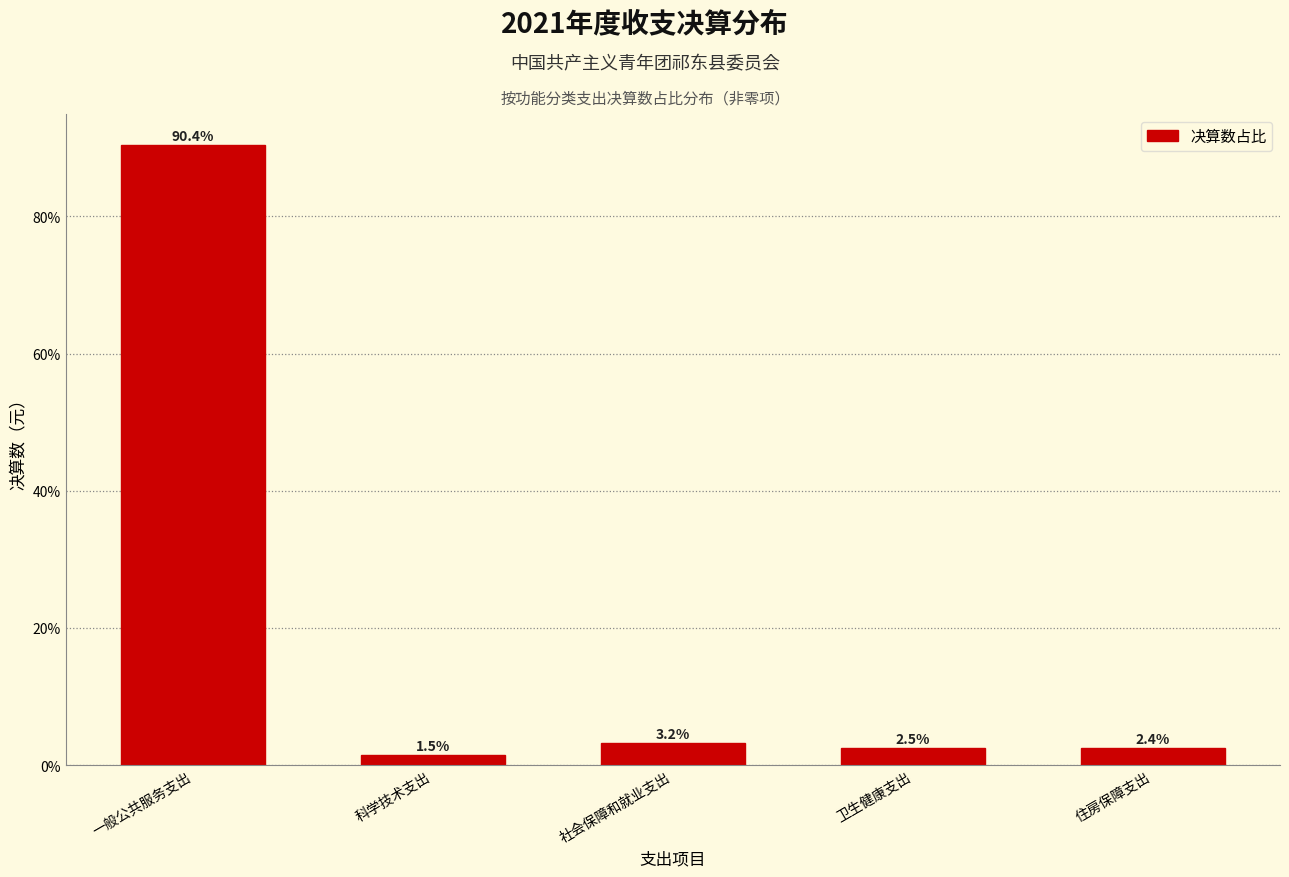

Reading left to right, transcribe all the data shown in this chart.

90.4	1.5	3.2	2.5	2.4